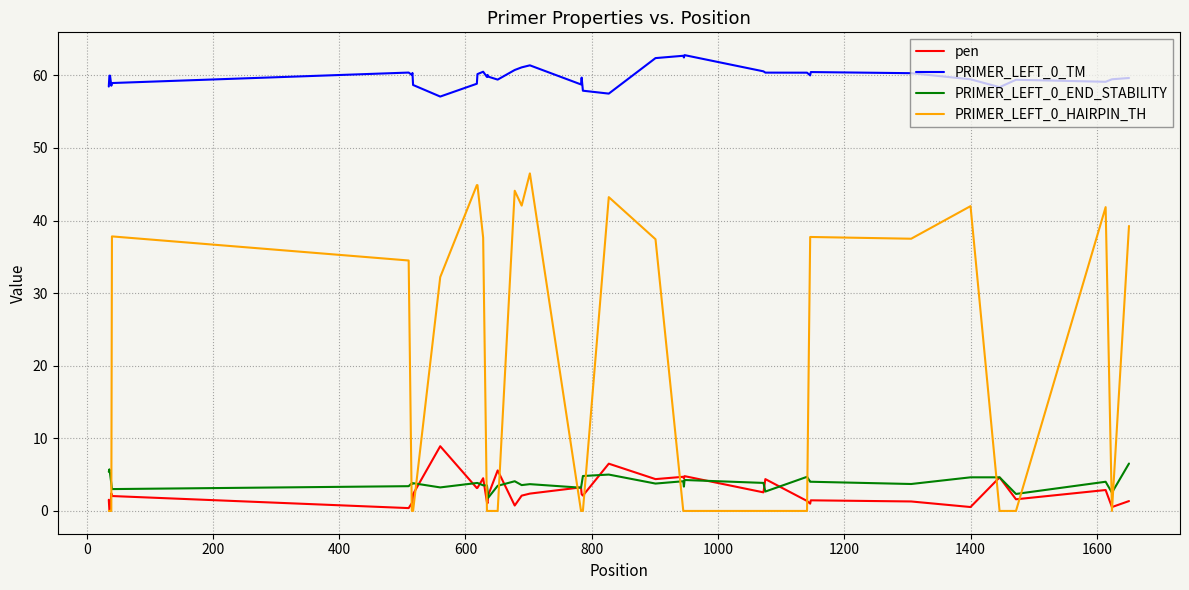

How many intersections are there between pen and PRIMER_LEFT_0_HAIRPIN_TH?

13